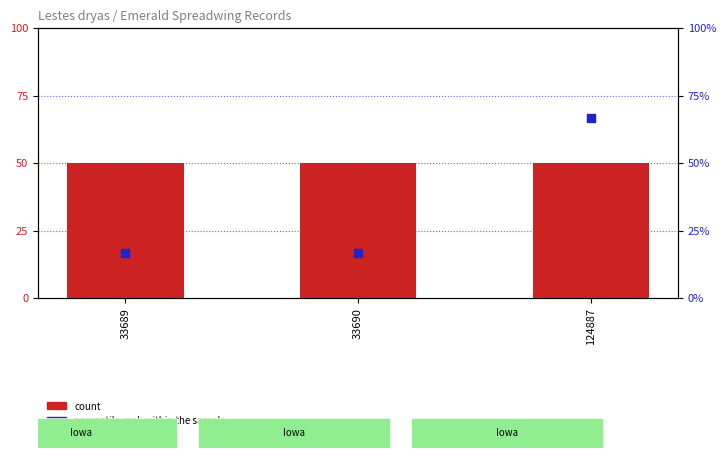

What is the total value across all series at 33689?

66.7